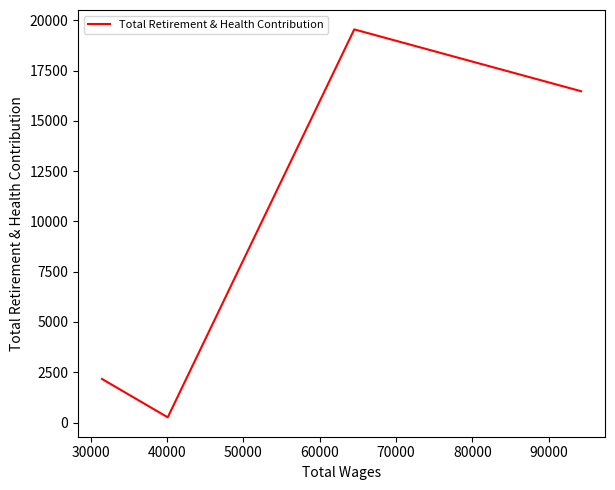

True or false: there are more than 2 points higher than both neighbors.

False